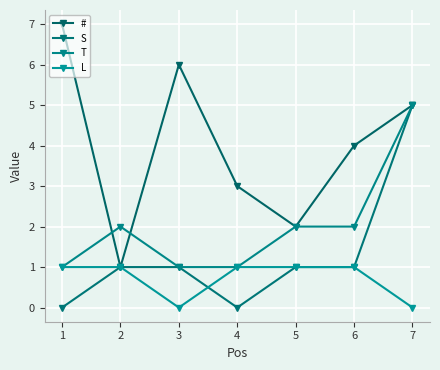

Reading left to right, what are all the values shown in this chart?

#: 7	1	6	3	2	4	5
S: 0	1	1	0	1	1	5
T: 1	2	1	1	2	2	5
L: 1	1	0	1	1	1	0